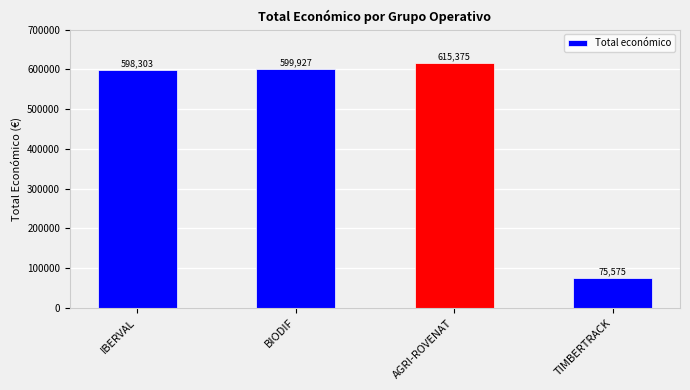

What is the label of the 3rd bar from the left?

AGRI-ROVENAT